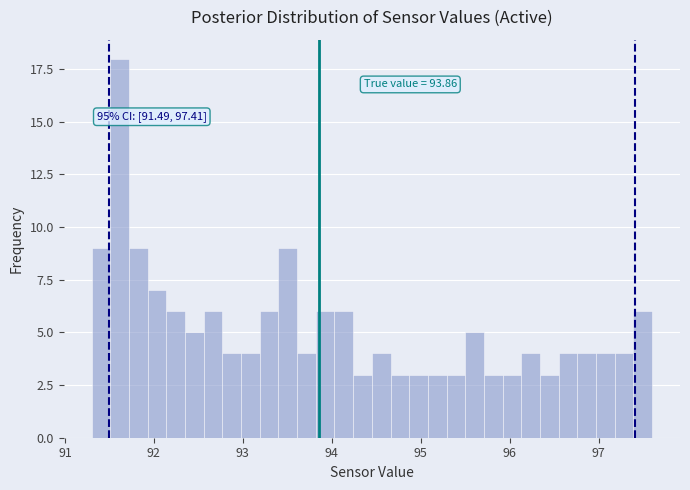

Around what value on the x-axis is the tallest bar? Give the approximate position of its centre, as read against the axis.

91.6